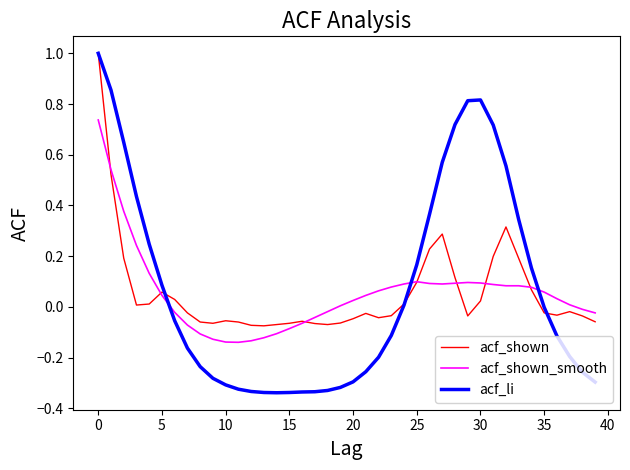

What is the maximum value shown in the chart?

1.0